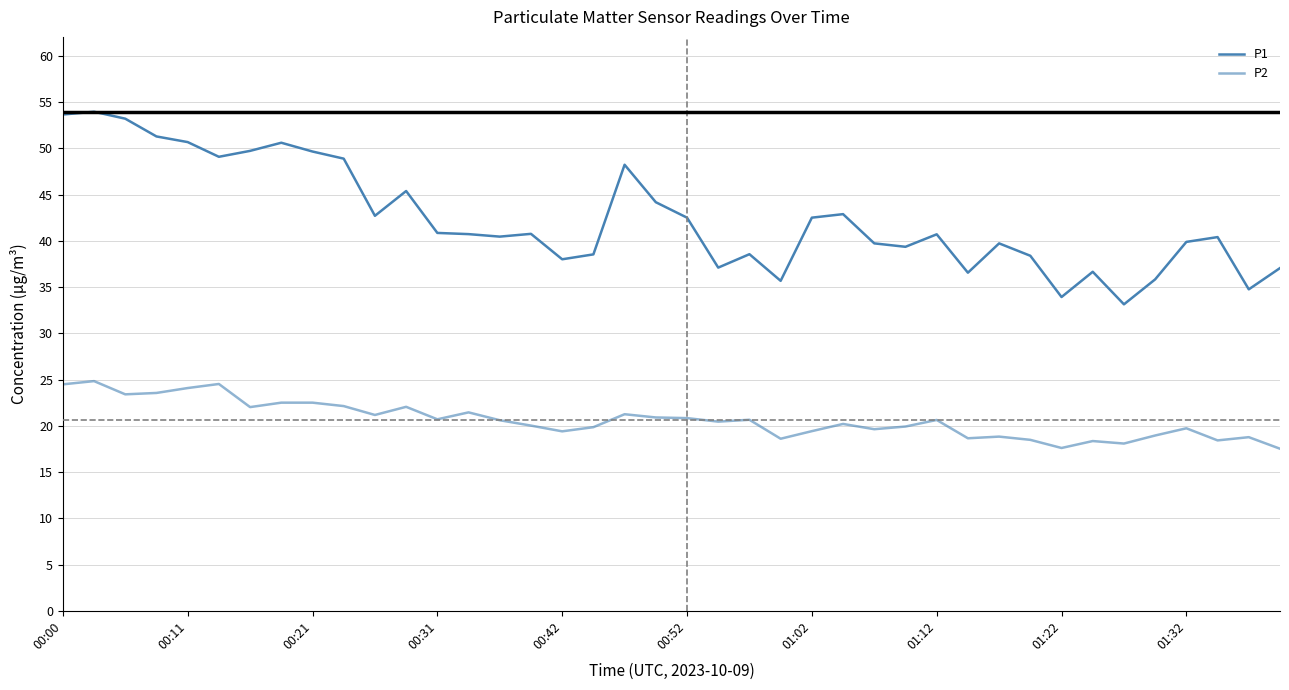

True or false: P1 and P2 intersect in this chart.

False